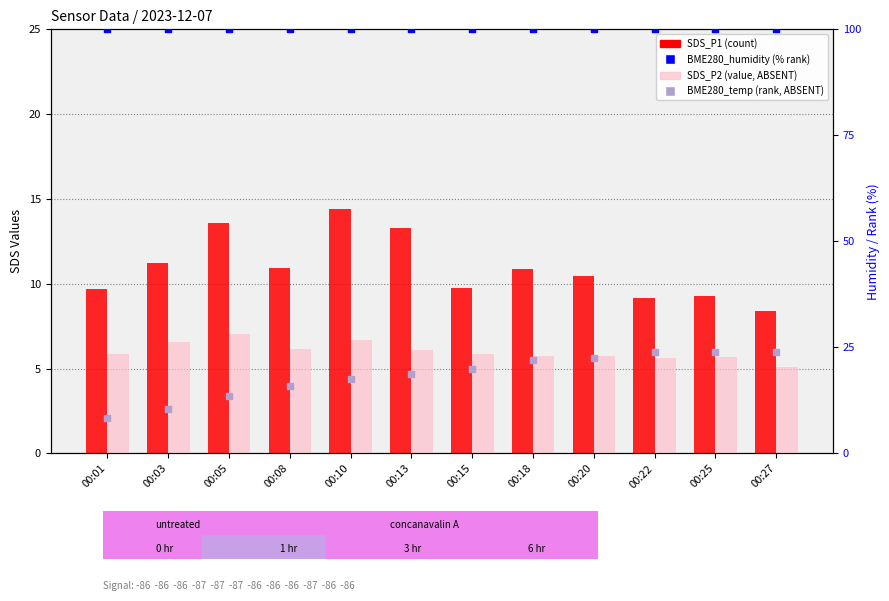

Which series has the largest total across all categories?

BME280_humidity (% rank)